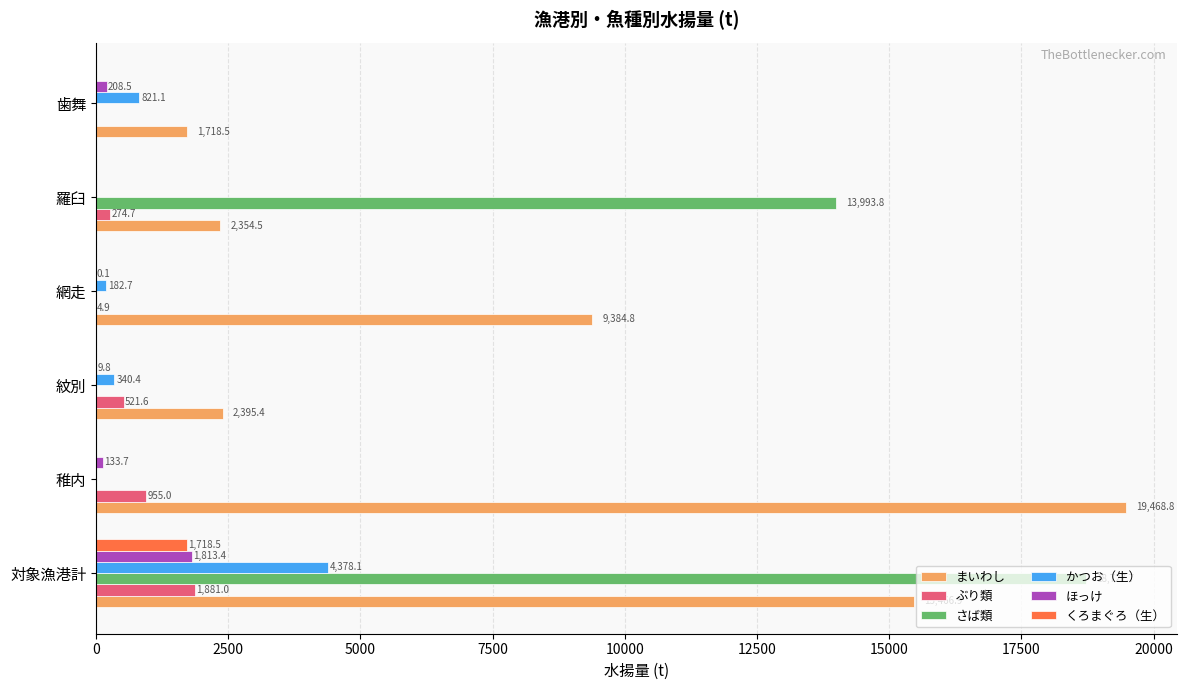

Which label corresponds to the largest value in the chart?

稚内